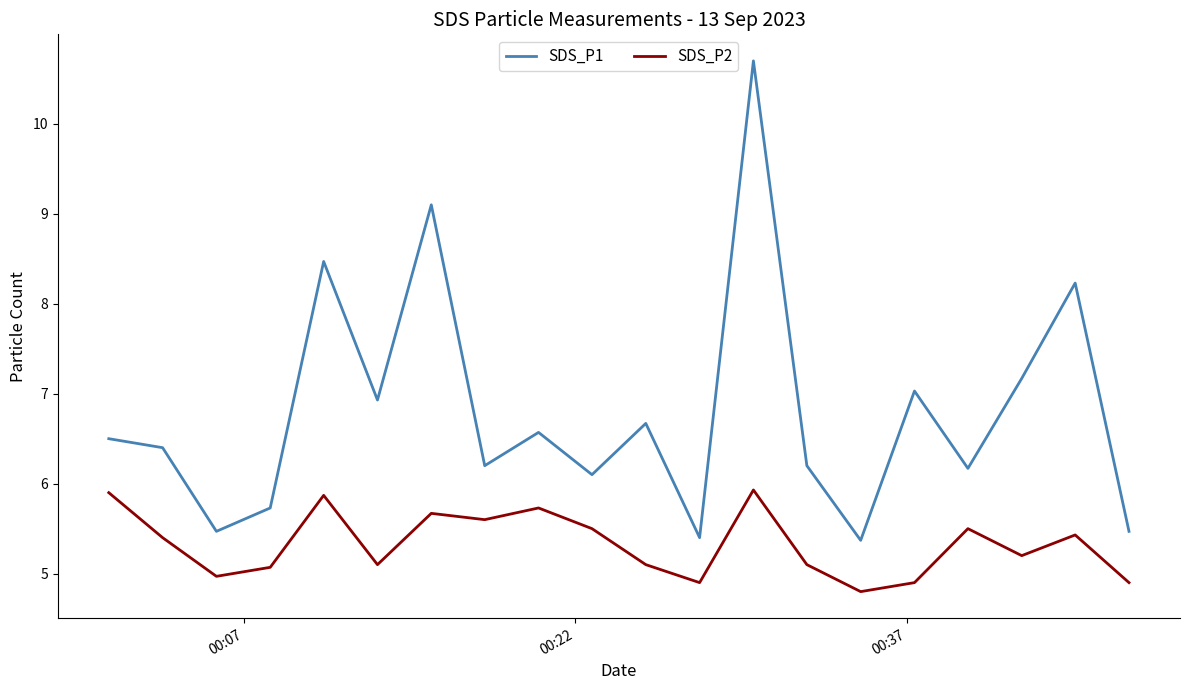

Rank the series by their maximum value, from lowest to highest.

SDS_P2, SDS_P1